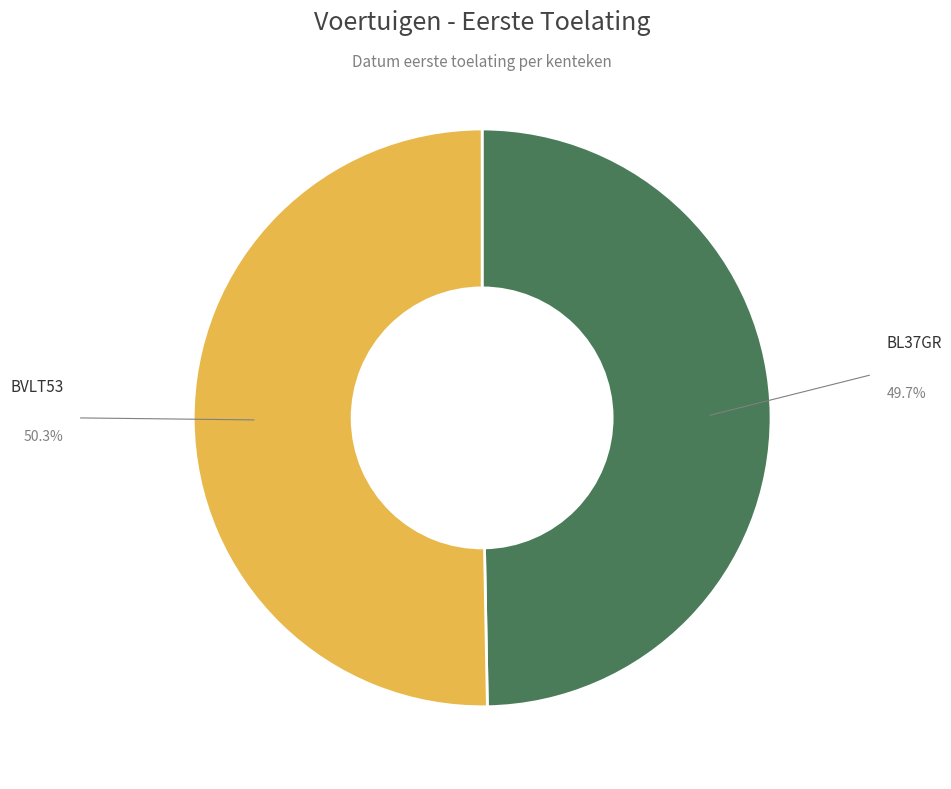

Is there any slice that represents more than half of the pie?

Yes